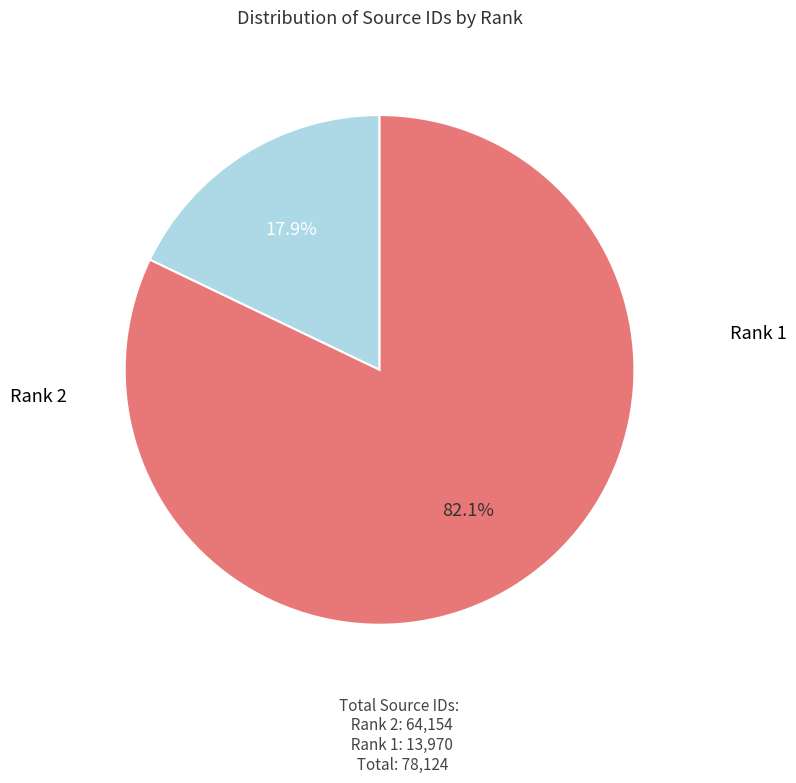

Is Rank 1 the majority of the pie?

No